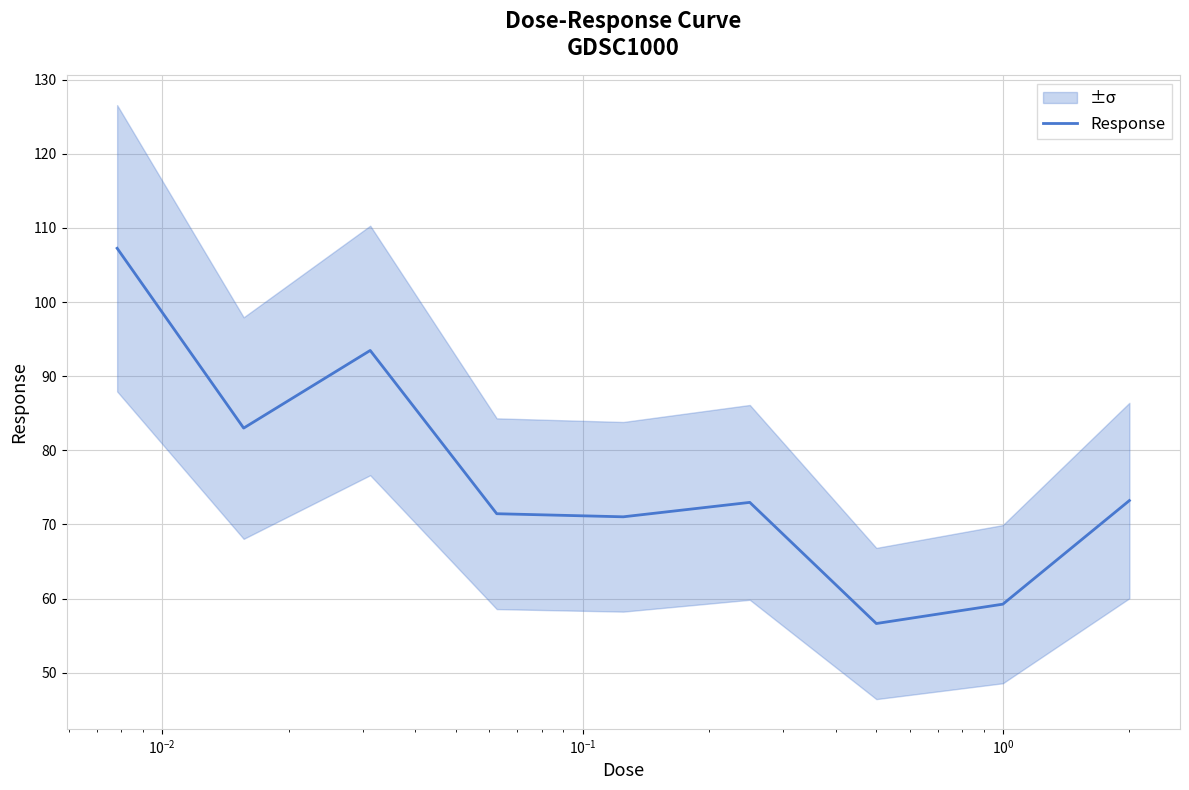

Reading left to right, extract all data points from this chart.

107.2	83.0	93.5	71.5	71.0	73.0	56.6	59.3	73.2